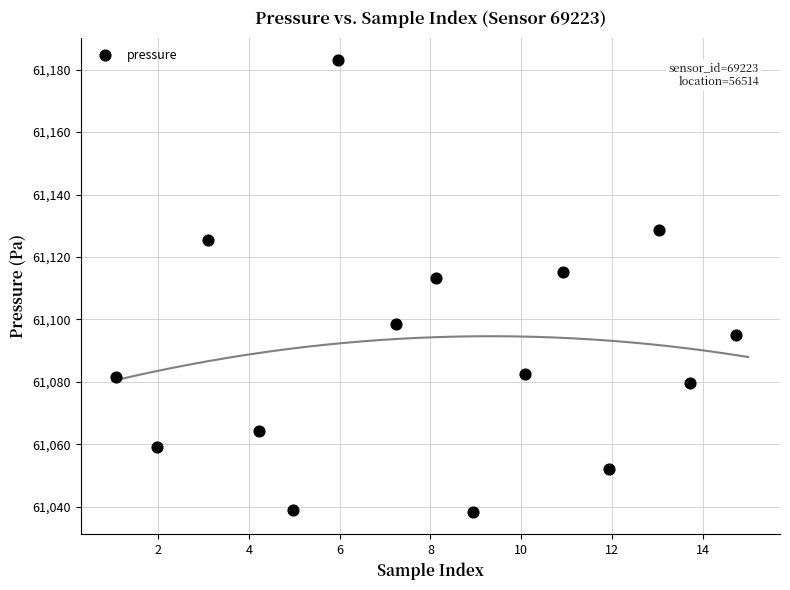

What Y value in the scatter plot is closest to 61110?

61113.1